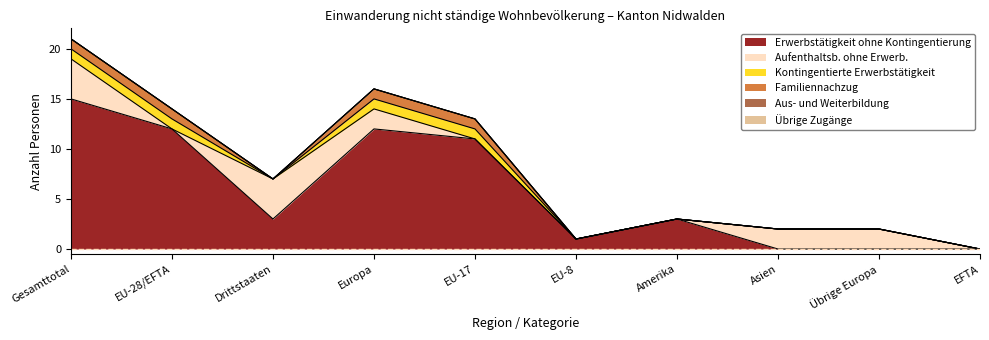

Which has a higher value, EU-8 or EU-28/EFTA?

EU-28/EFTA